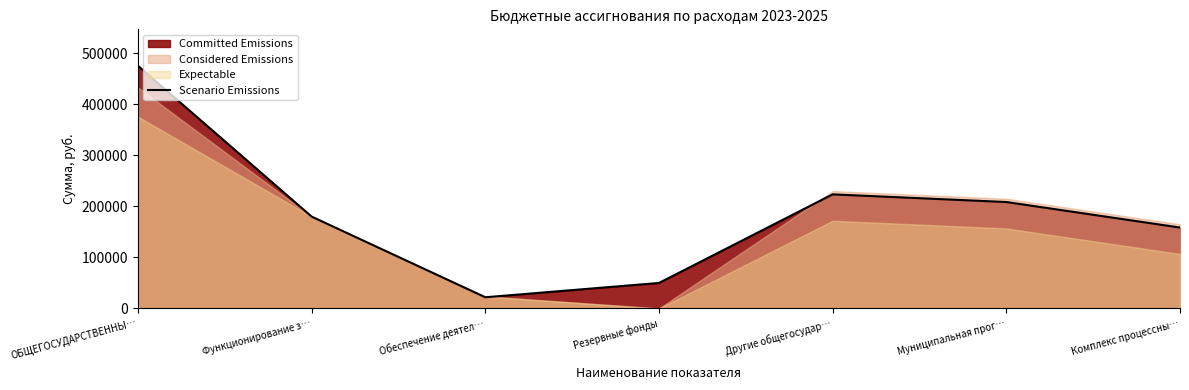

At which category does the data reach its first local valley?

Обеспечение деятел…